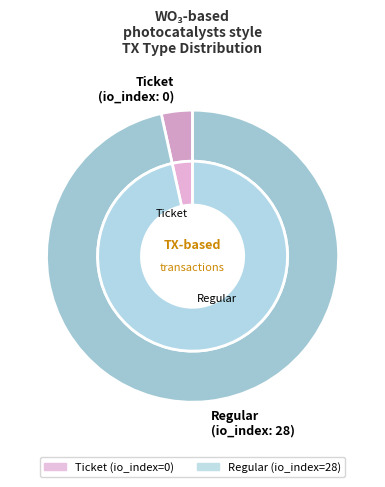

Rank the categories by value from highest to lowest.

Regular, Ticket